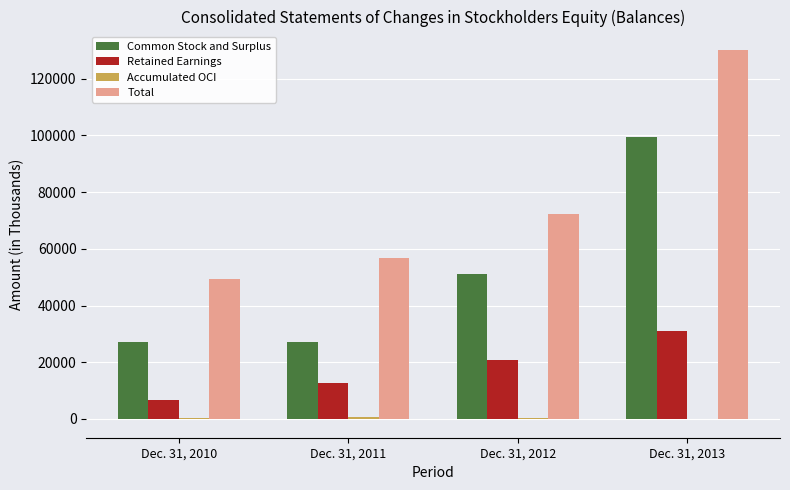

What is the sum of all Total values?

308646